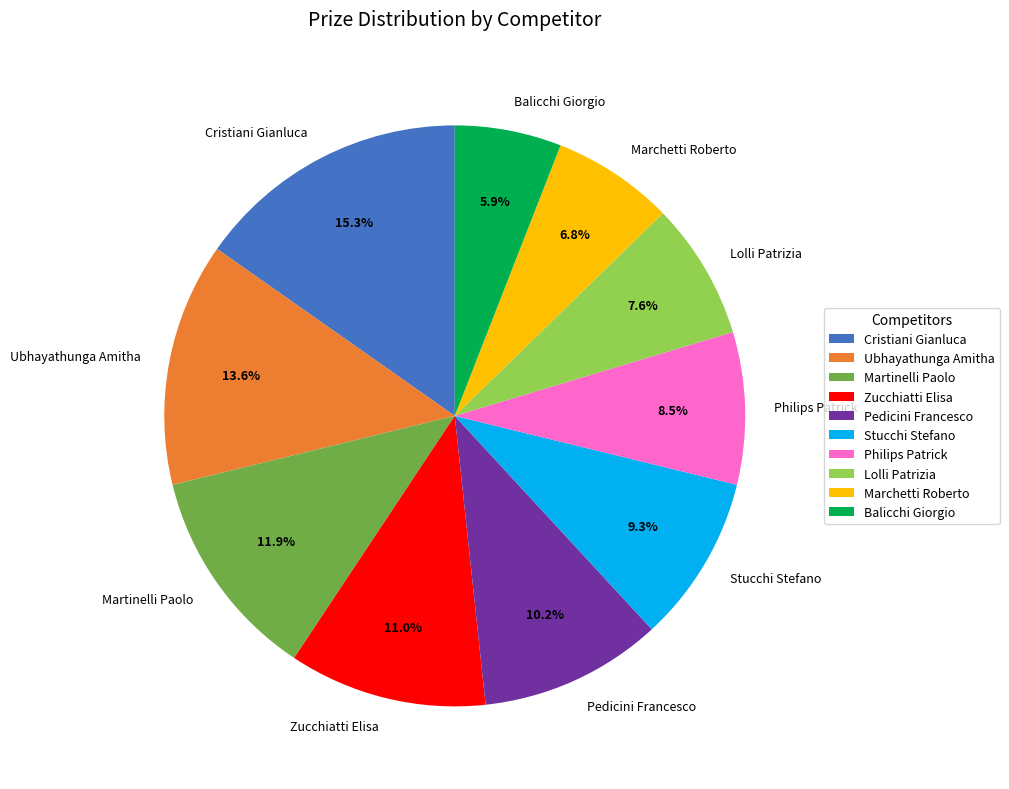

Which has a higher value, Marchetti Roberto or Lolli Patrizia?

Lolli Patrizia